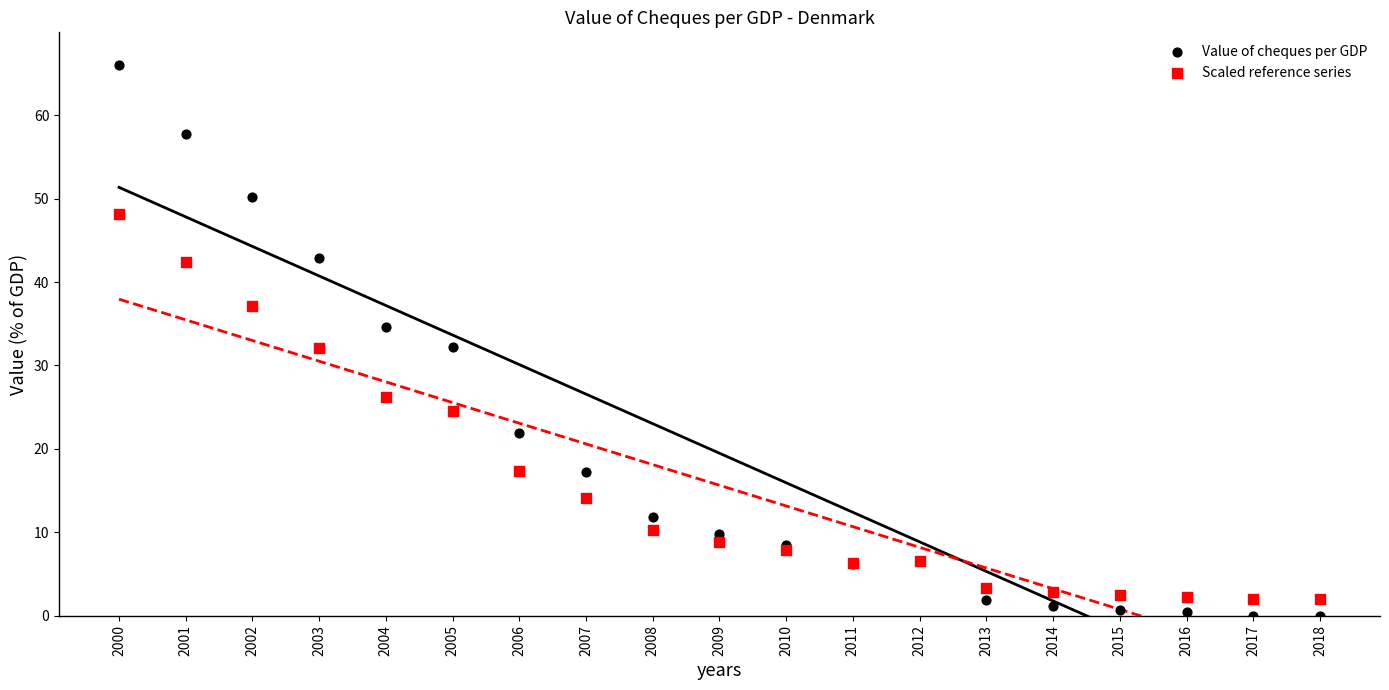

Which series has the widest spread of Y values?

Value of cheques per GDP